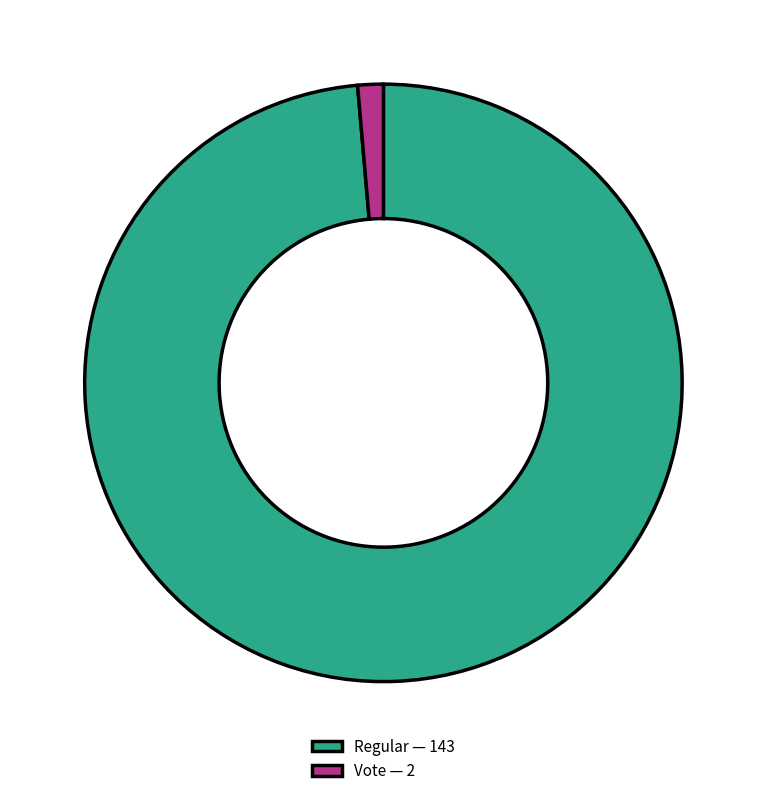

Which has a higher value, Vote — 2 or Regular — 143?

Regular — 143